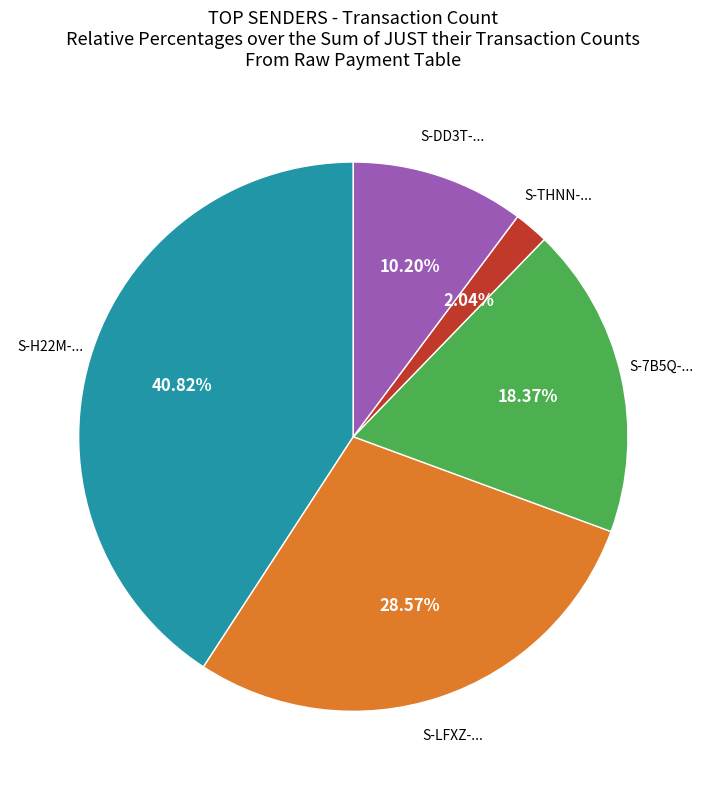

What is the ratio of the value at S-DD3T-... to the value at S-LFXZ-...?

0.4